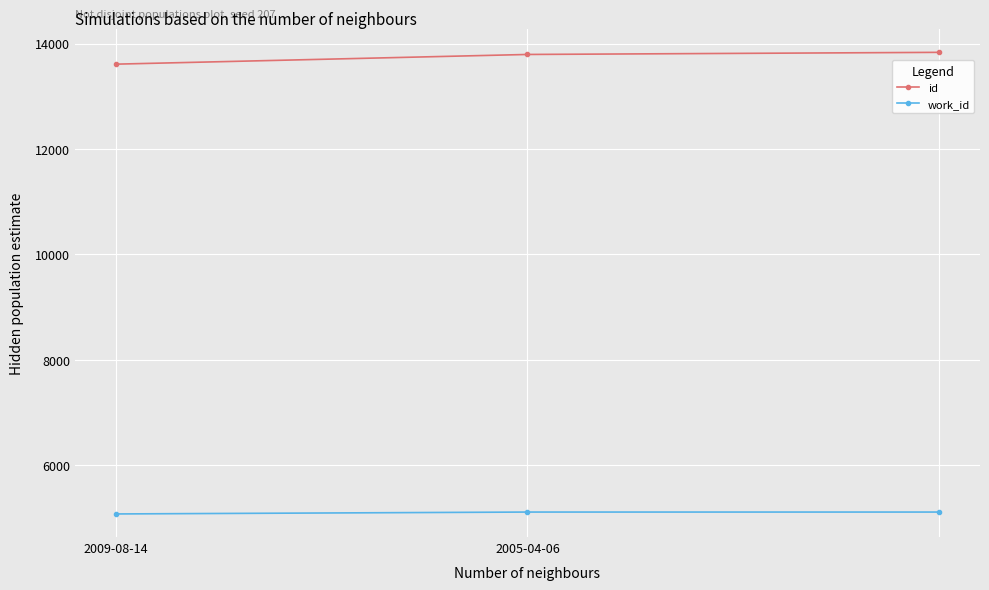

Count the number of data series in this chart.

2